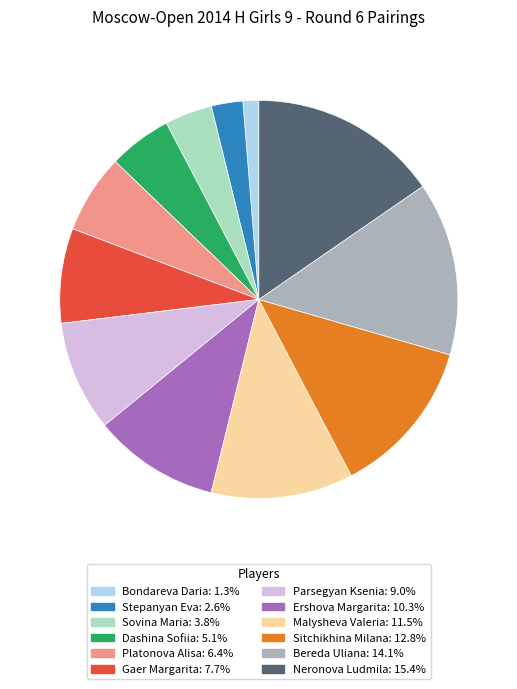

True or false: Parsegyan Ksenia accounts for 1% of the total.

False